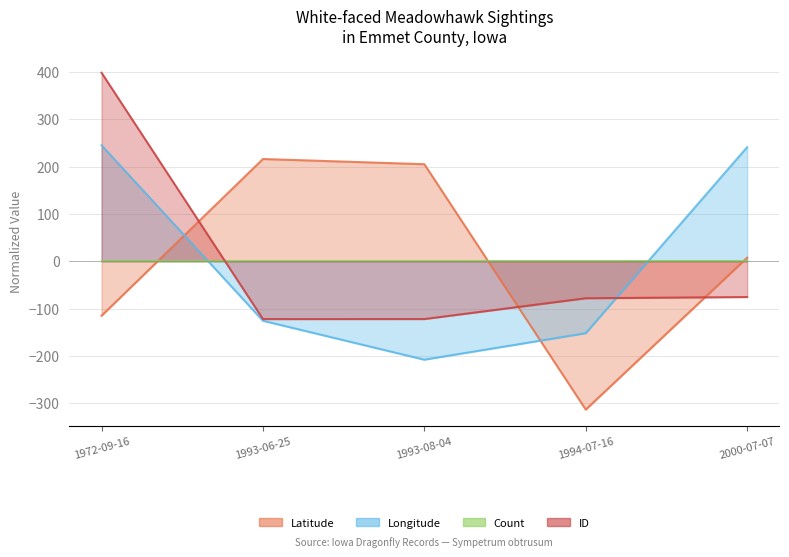

Which series has the largest total across all categories?

Latitude